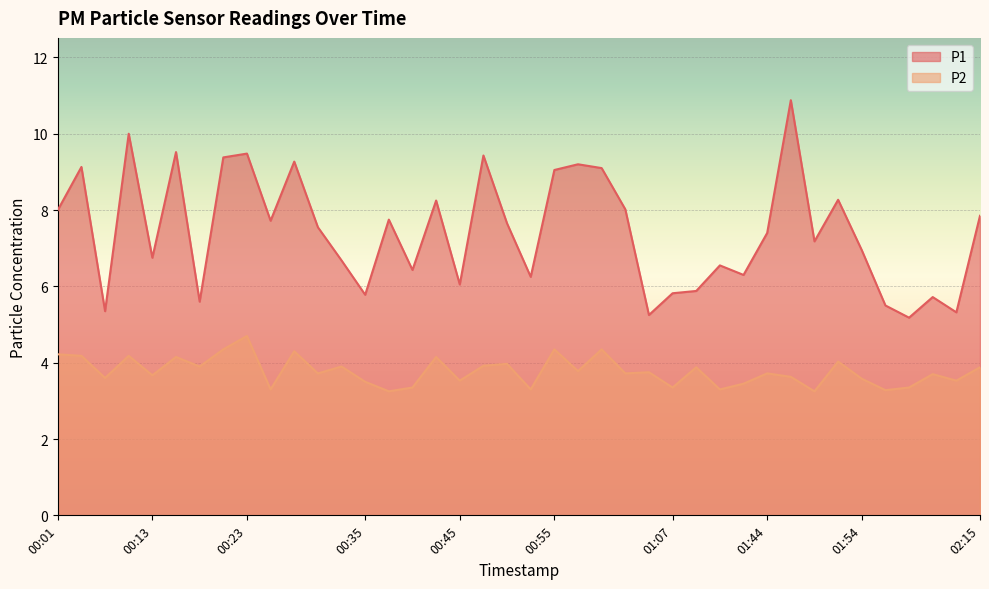

What is the label of the 28th point from the left?

01:09